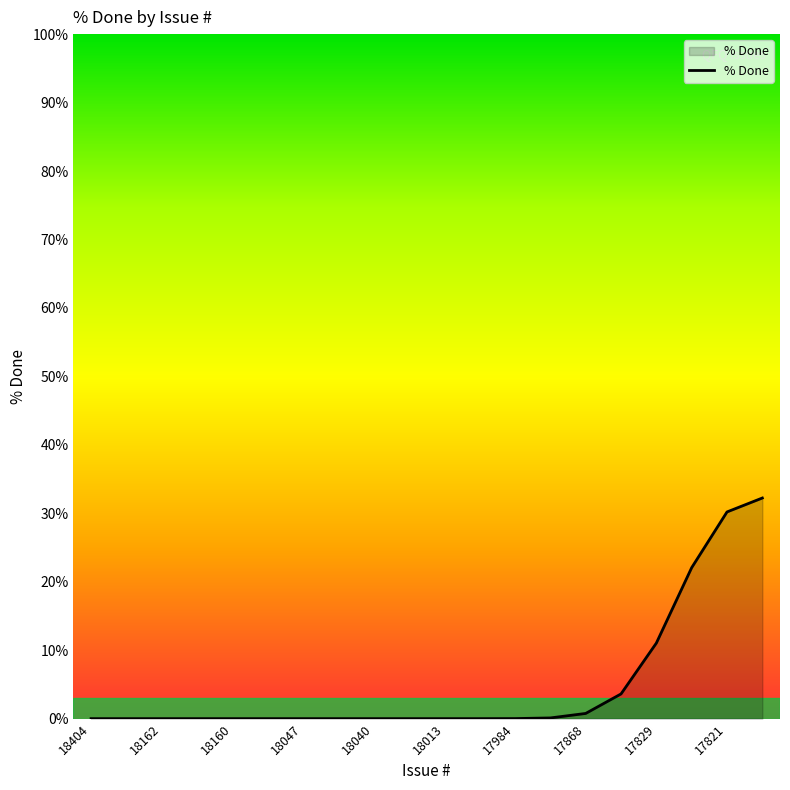

What is the maximum value shown in the chart?

32.2